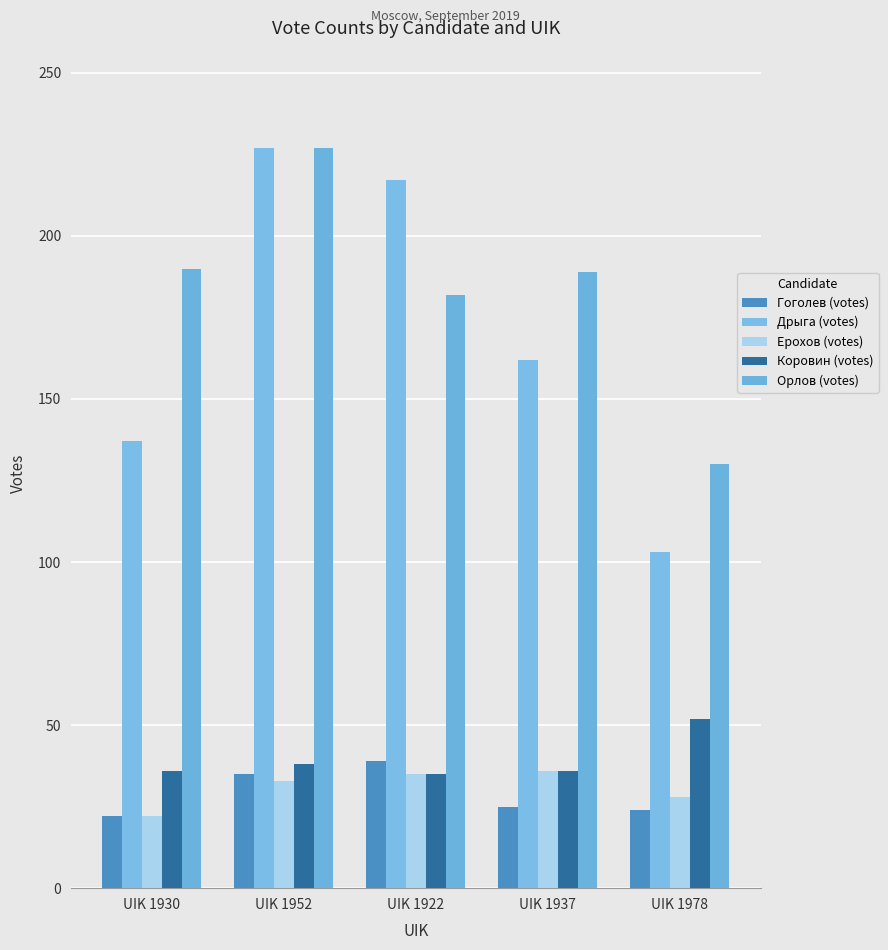

List the labels in order of Дрыга (votes) value, smallest first.

UIK 1978, UIK 1930, UIK 1937, UIK 1922, UIK 1952